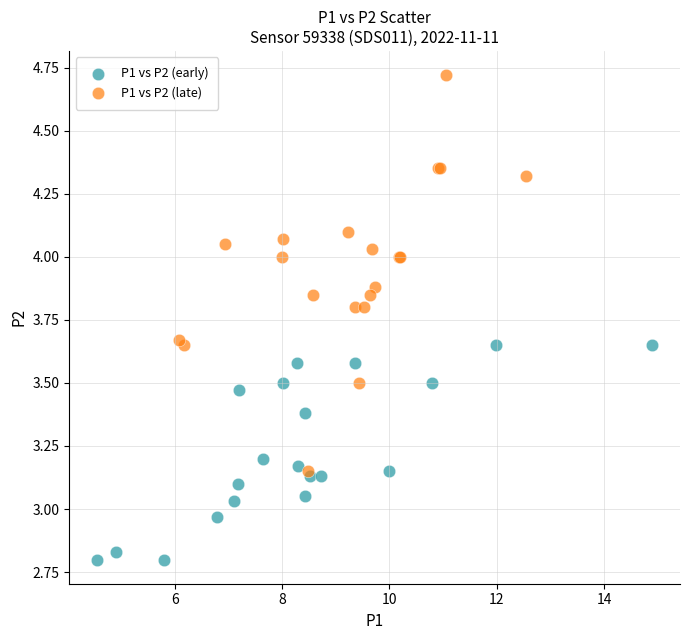

Which series contains the highest Y value?

P1 vs P2 (late)